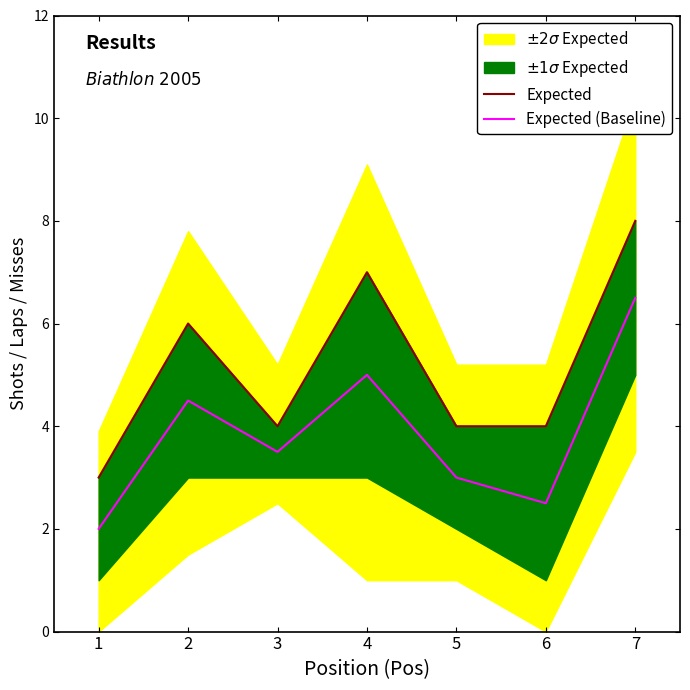

At which label does Expected first exceed 4?

2